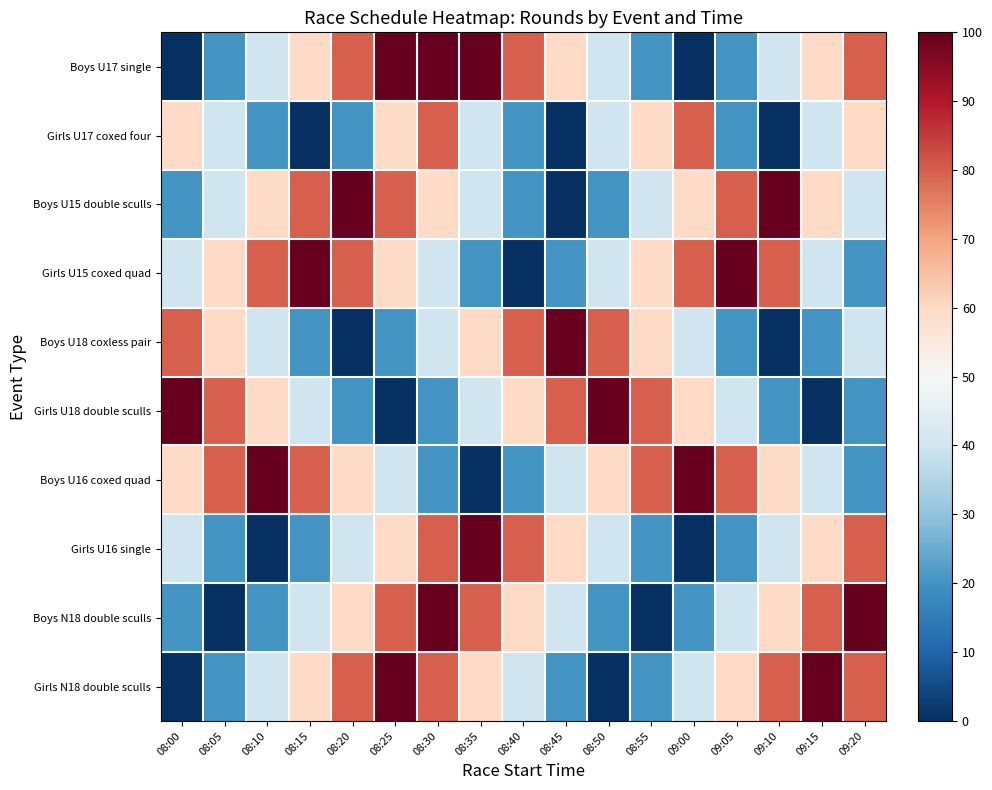

Count the number of categories in the chart.

17